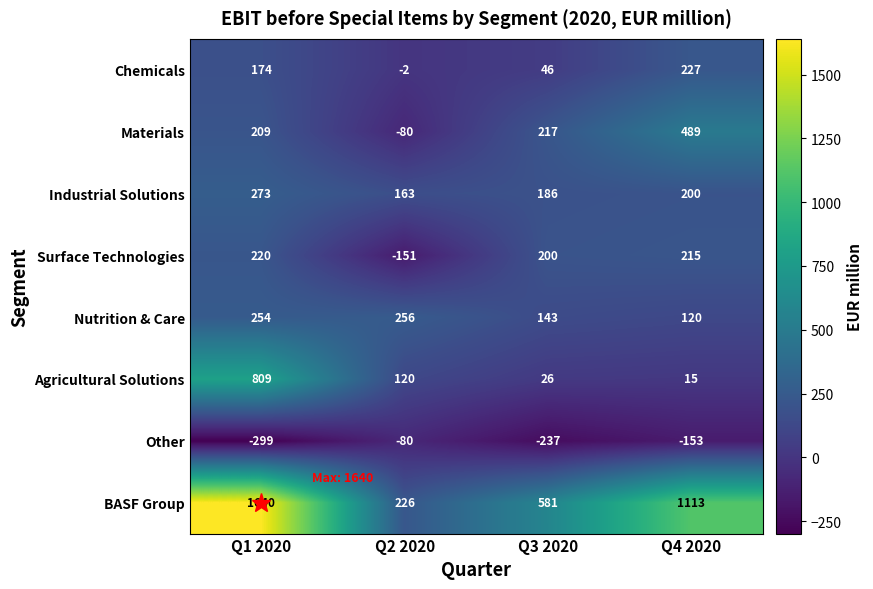

What is the difference between the maximum and second lowest values in the Other series?

157